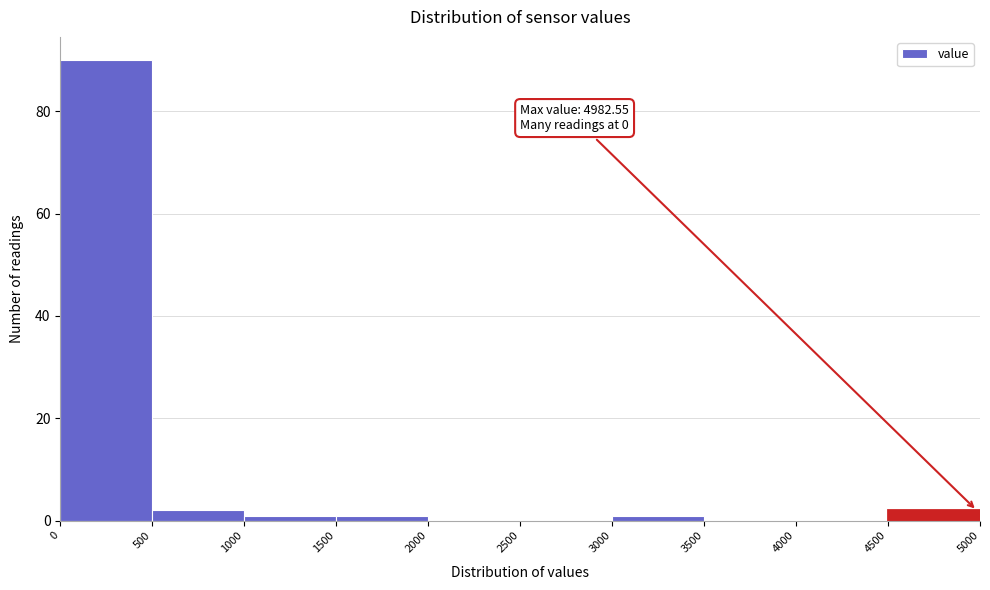

Which range on the x-axis has the tallest bar?

0 to 500